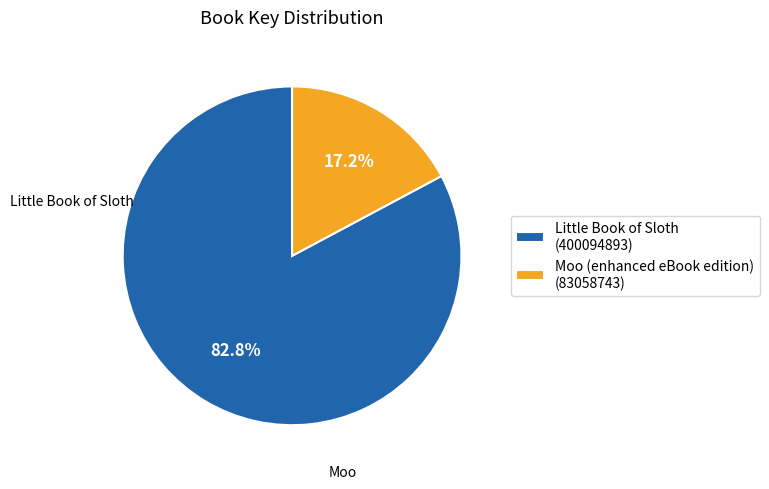

Rank the categories by value from lowest to highest.

Moo (enhanced eBook edition), Little Book of Sloth